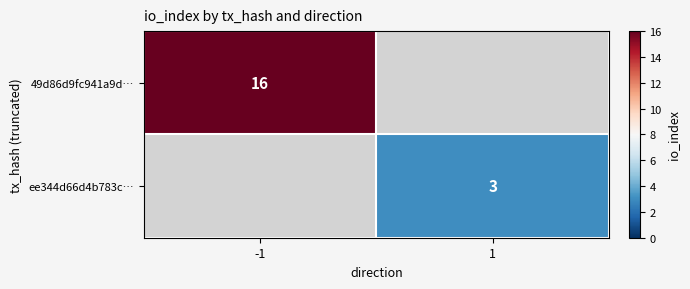

The value of 49d86d9fc941a9d… at -1 is 29. True or false?

False